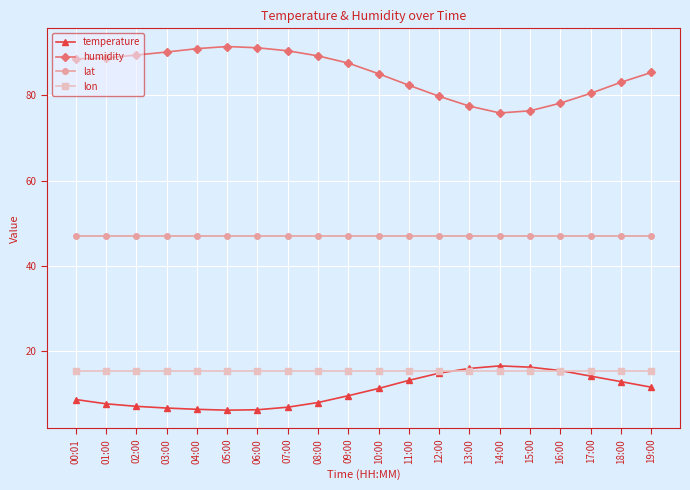

How many lines are shown in the chart?

4